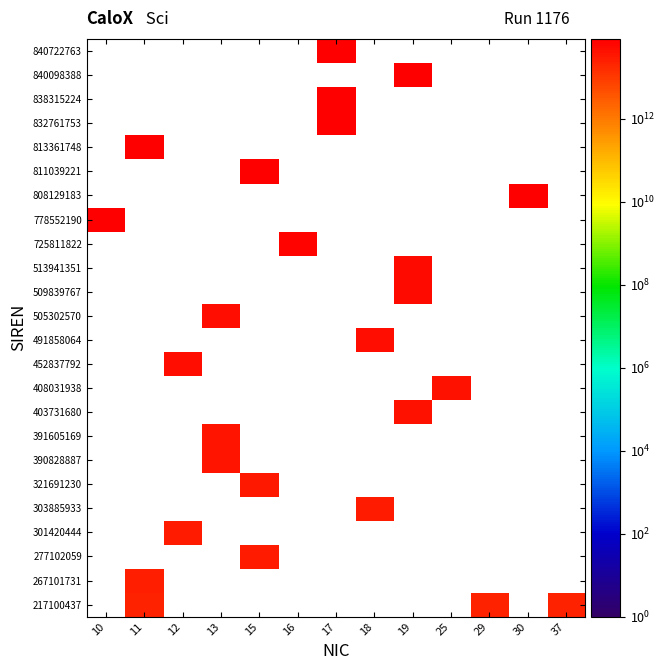

Which has a higher value, 10 or 16?

10